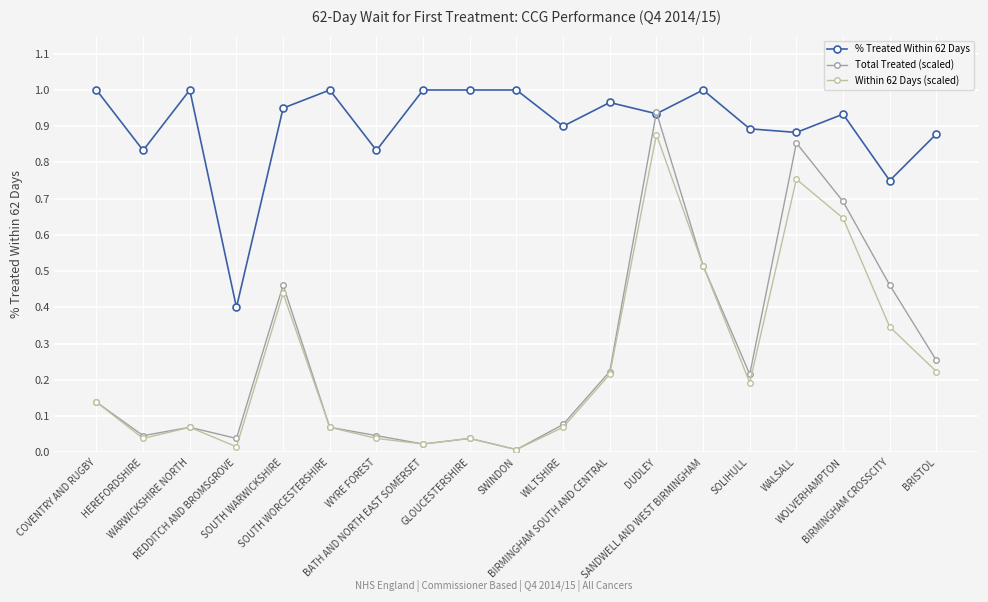

True or false: Within 62 Days (scaled) and % Treated Within 62 Days cross at least once.

False